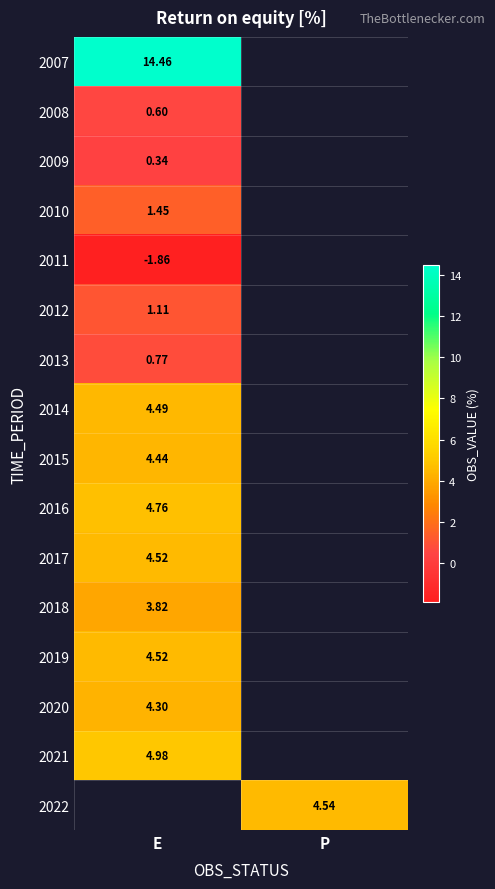

What is the spread (max minus min) of values at E?

16.3